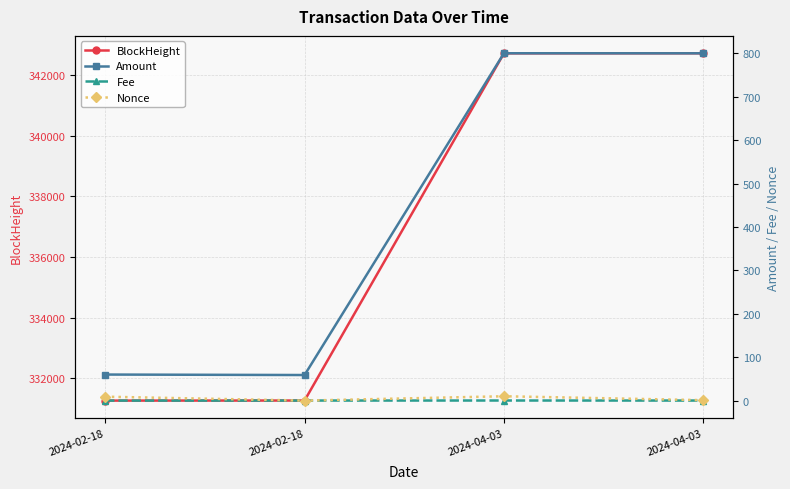

Between 2024-04-03 and 2024-02-18, which is larger?

2024-04-03